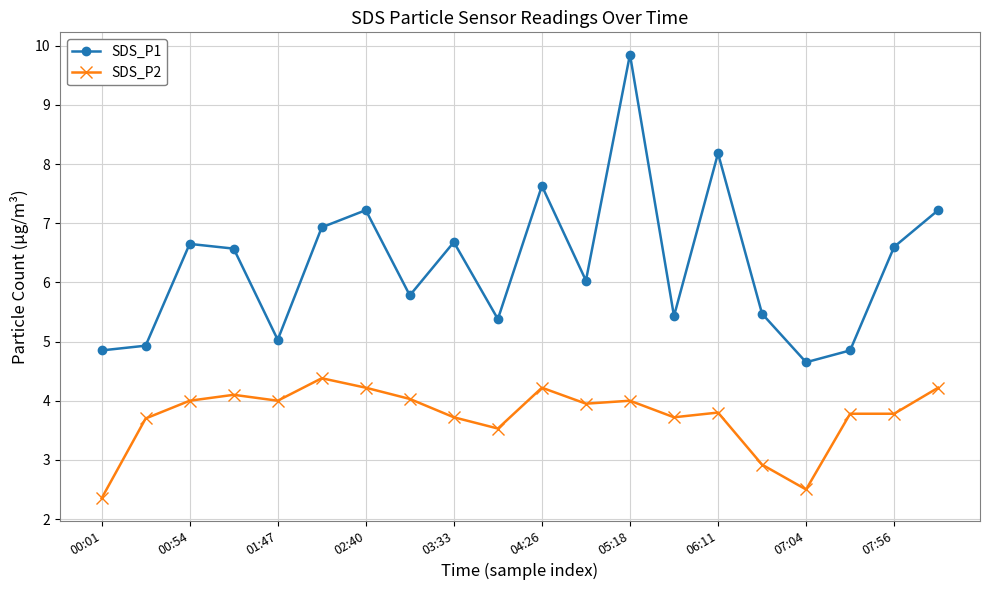

Which series has the largest total across all categories?

SDS_P1